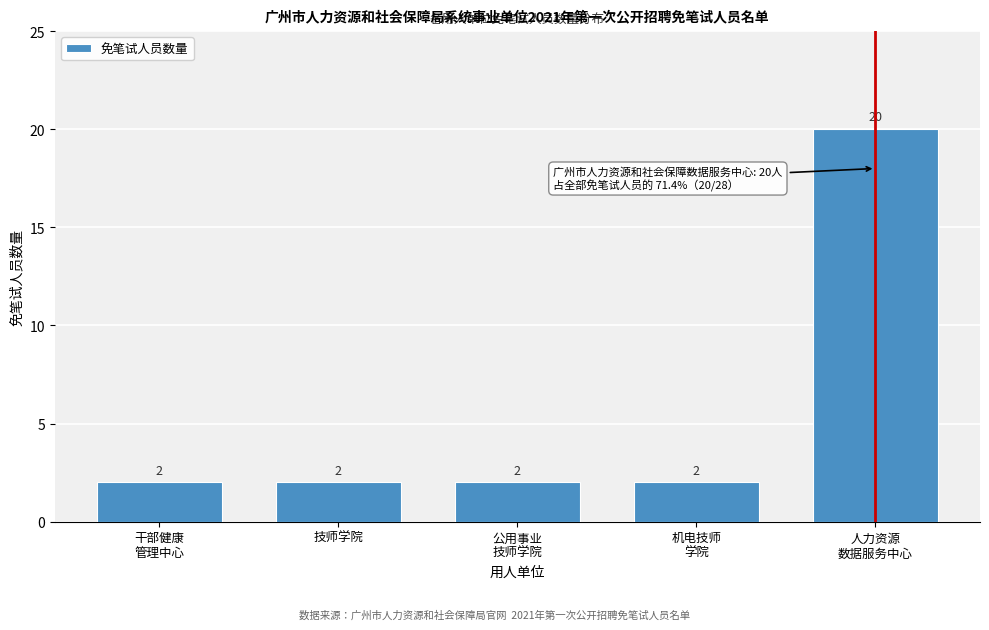

Reading right to left, list all the values displayed in this chart.

20	2	2	2	2